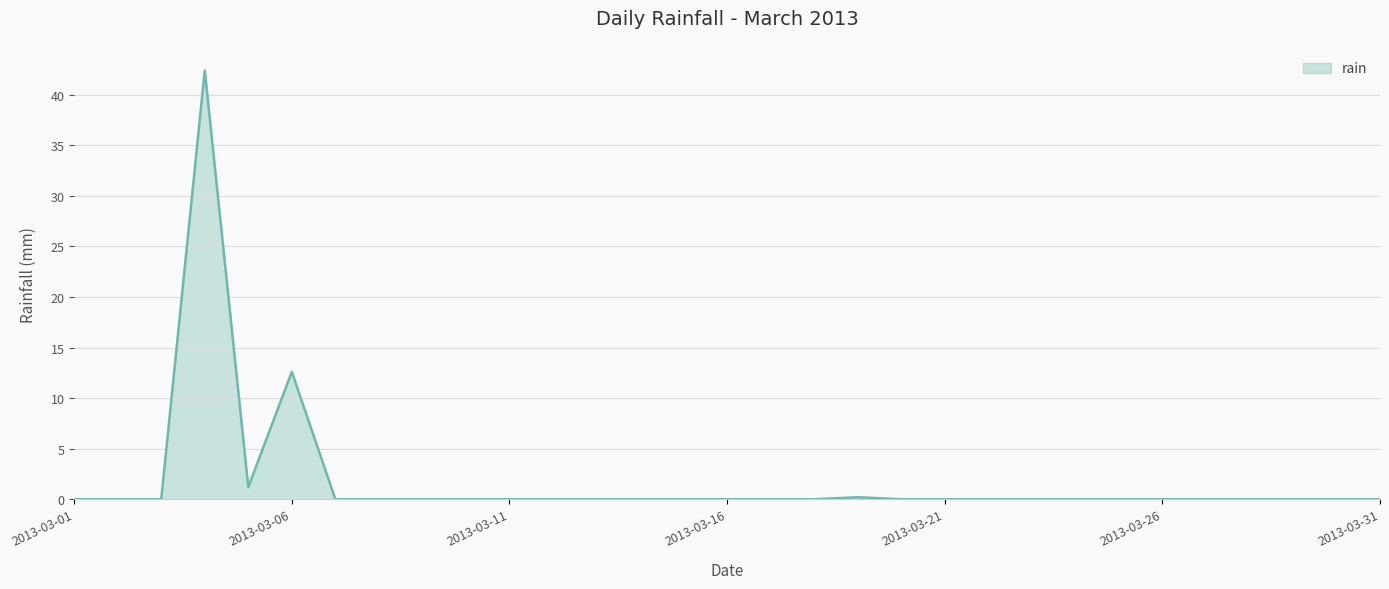

What is the difference between the maximum and minimum values?

42.4